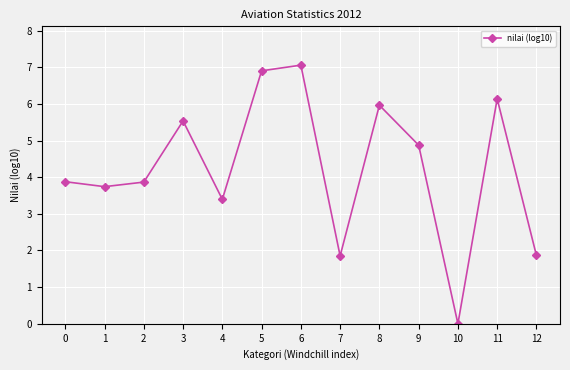

How many series are shown in this chart?

1